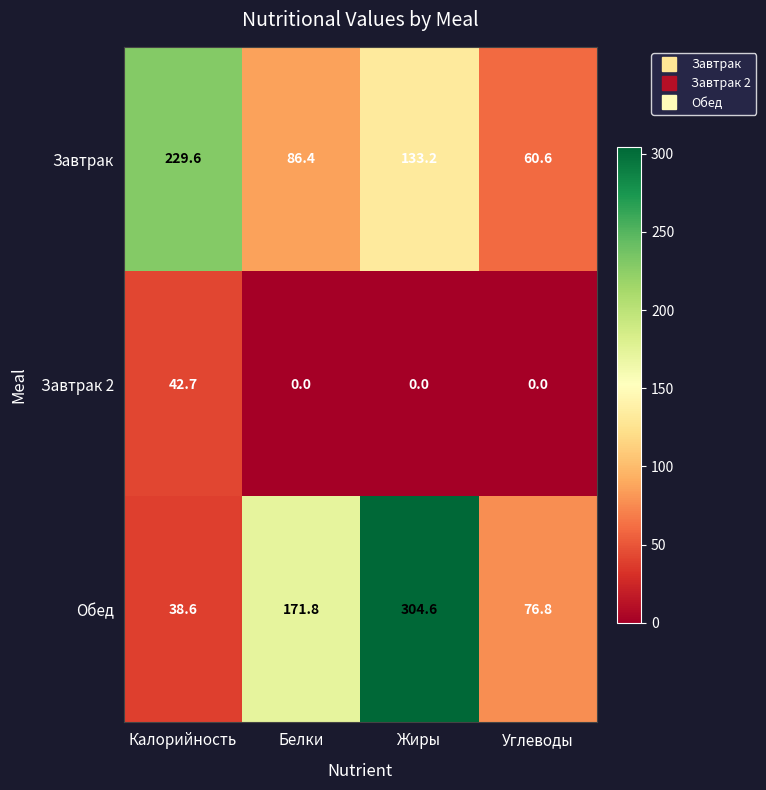

What is the difference between the highest and lowest values at Углеводы?

76.8